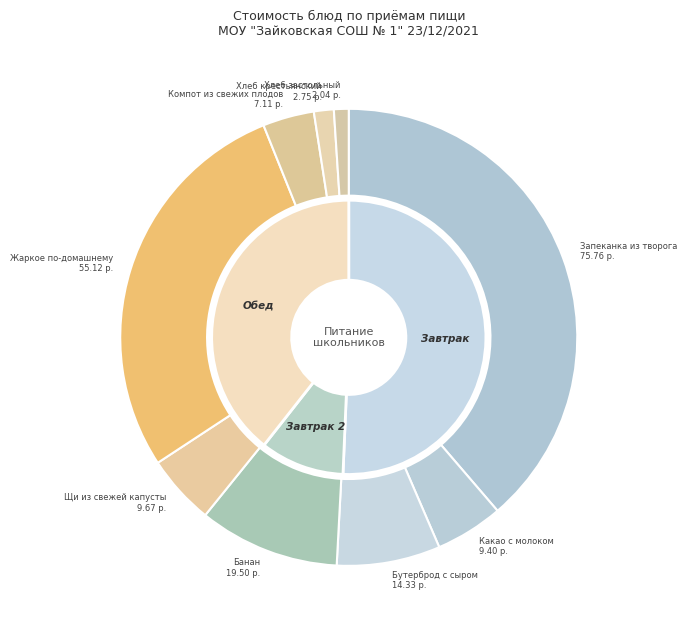

To the nearest percent, what is the average slice percentage?

11%